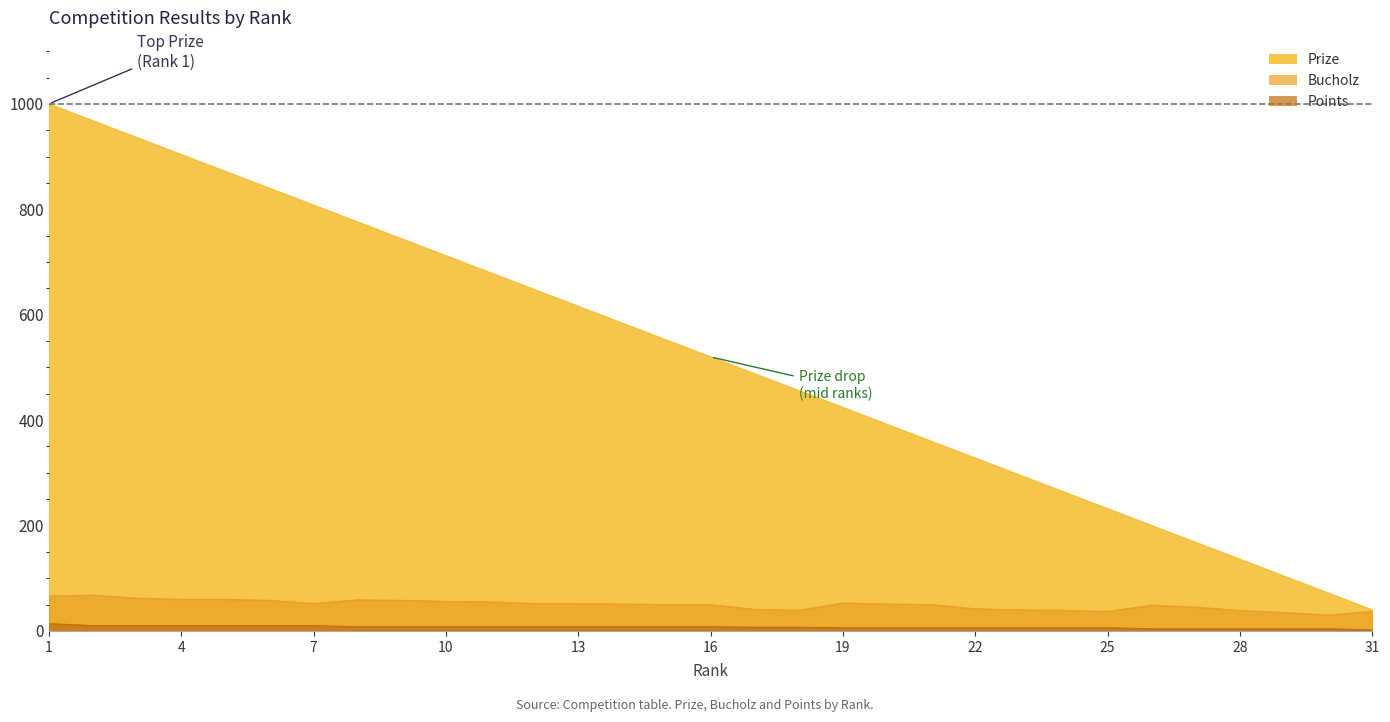

What is the difference between the maximum and minimum values in the Points series?

12